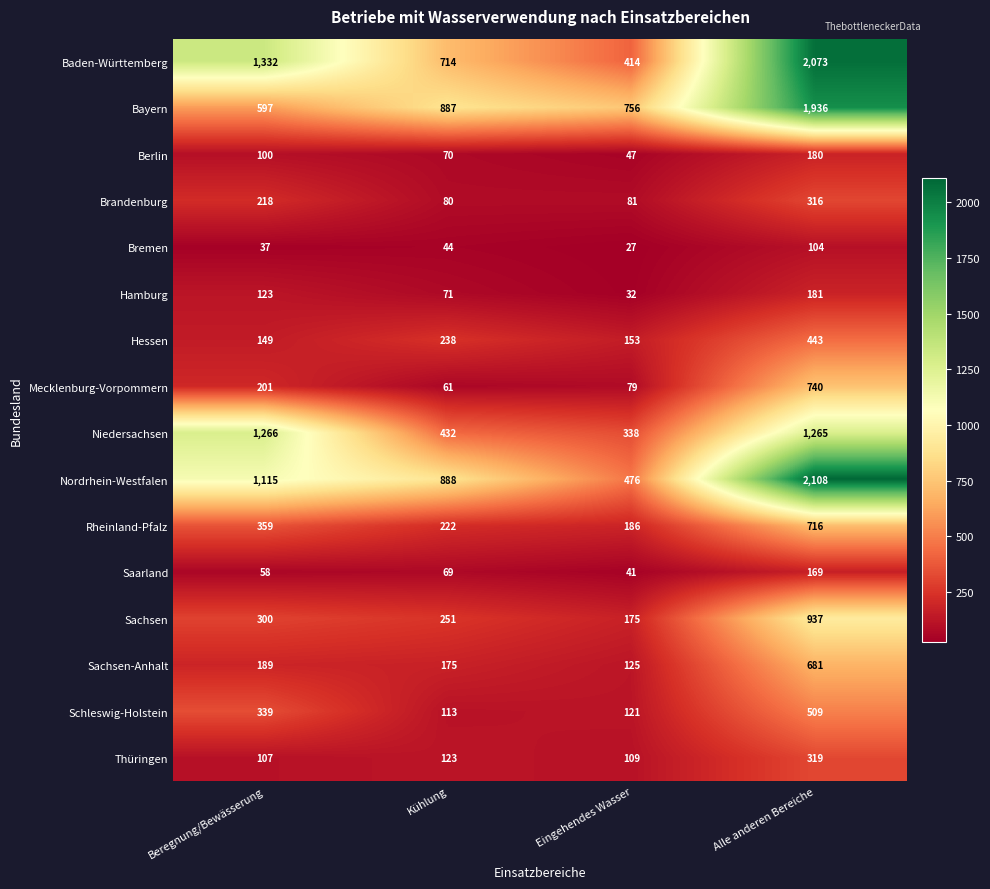

What is the total value across all series at Alle anderen Bereiche?

12677